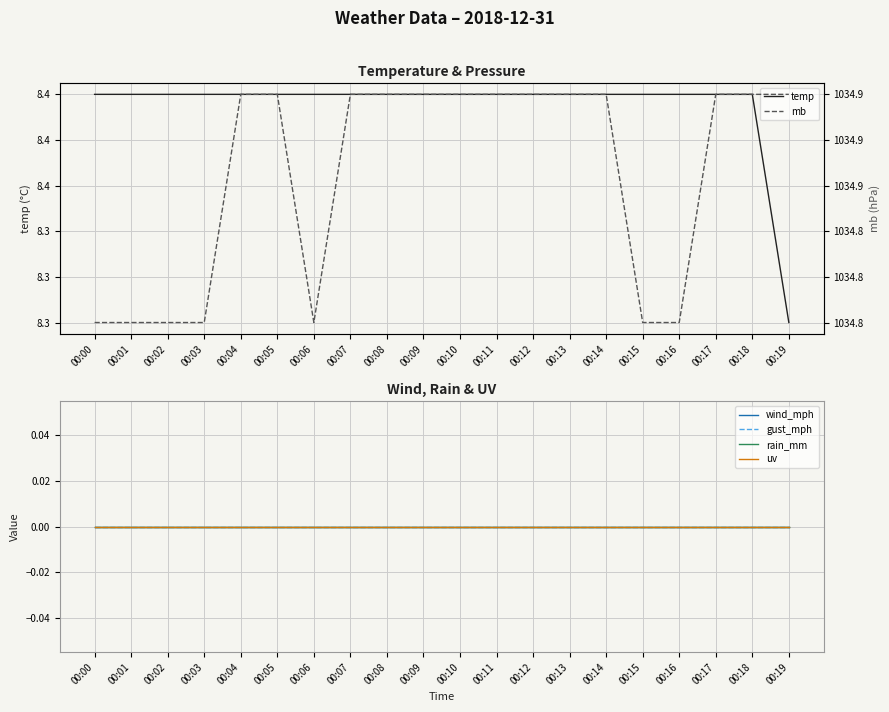

What is the difference between the highest and lowest values at 00:05?

1034.9